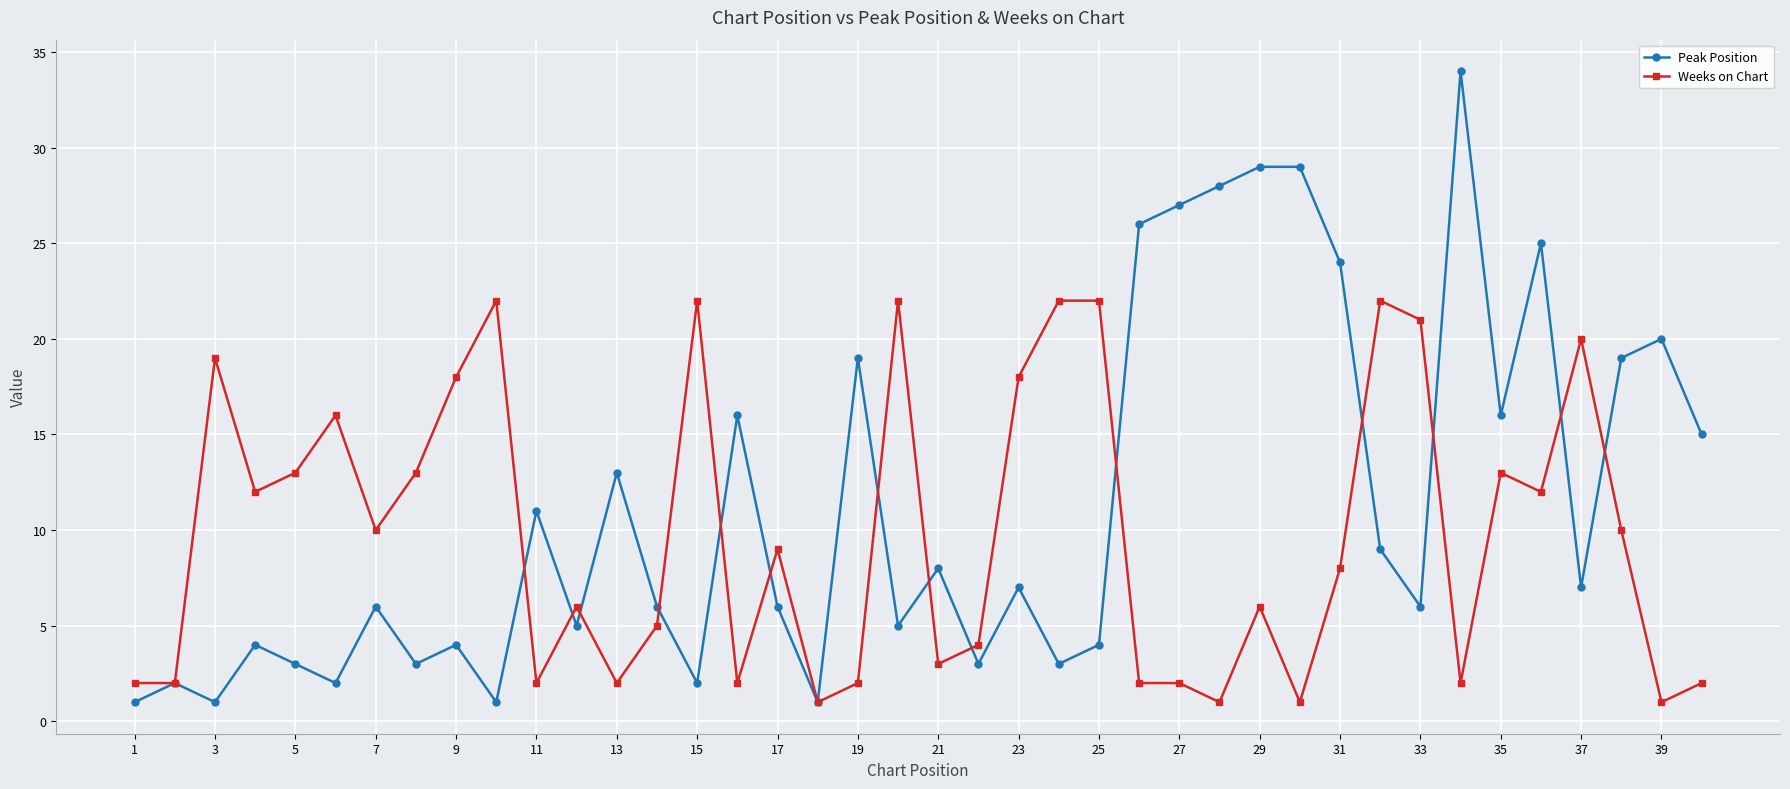

What is the maximum value shown in the chart?

34